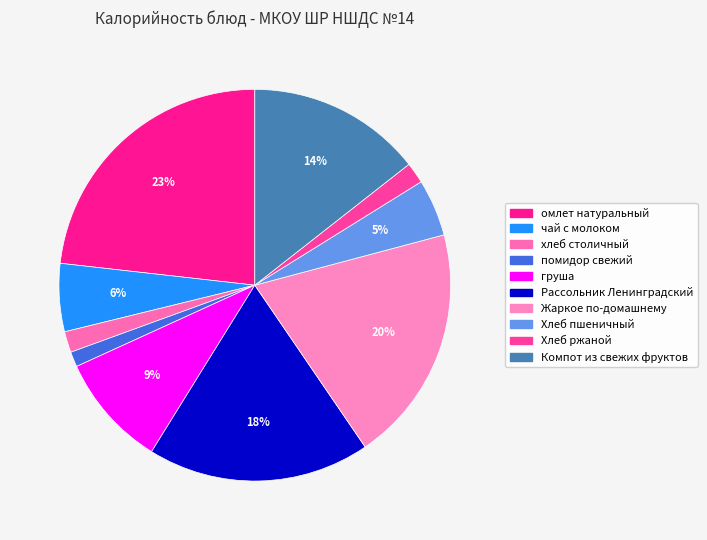

Is there any slice that represents more than half of the pie?

No